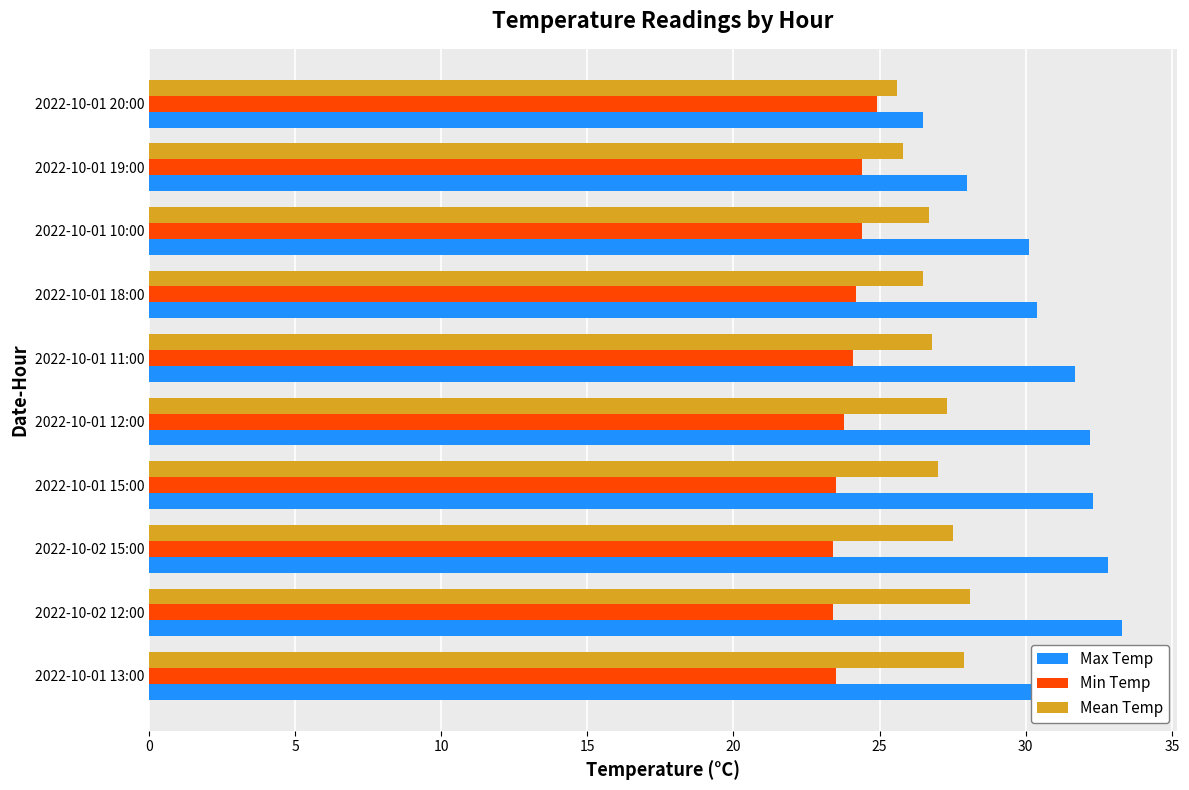

What is the total value across all series at 2022-10-01 13:00?

84.9